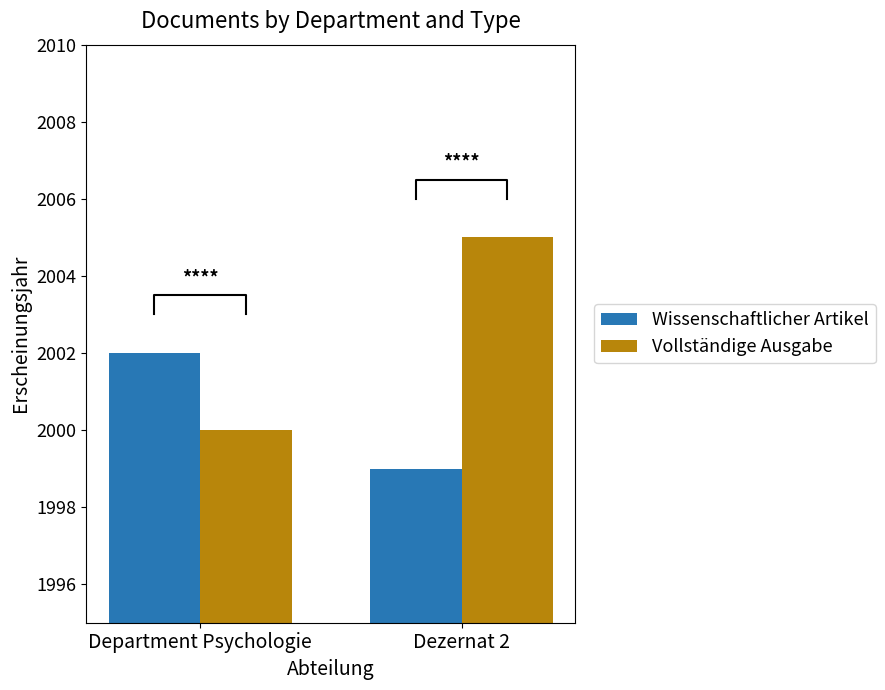

True or false: Vollständige Ausgabe has a value of 3094 at Dezernat 2.

False